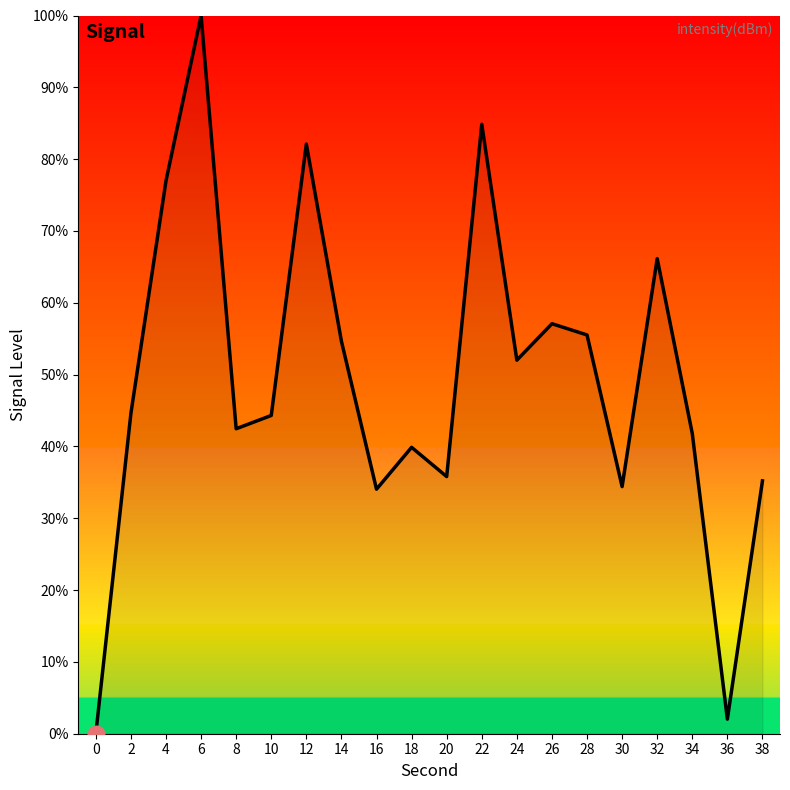

Count the number of data series in this chart.

1